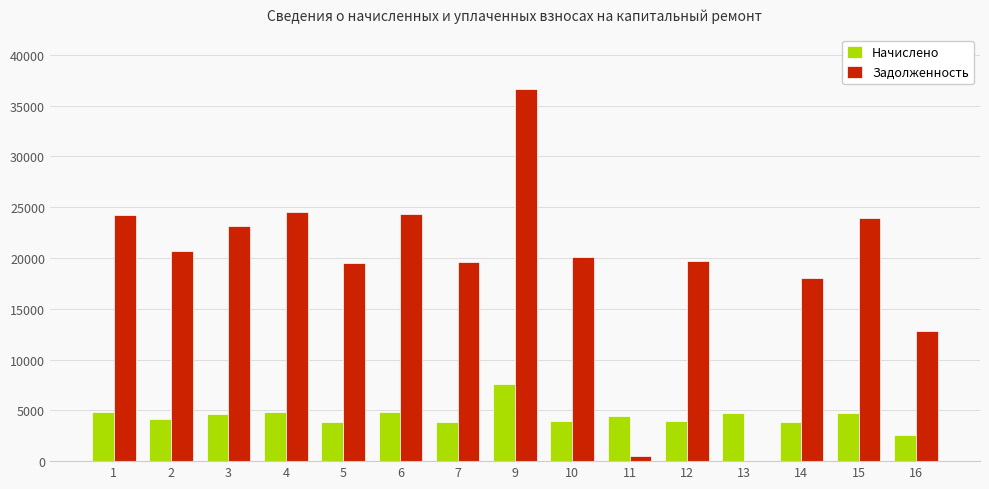

What is the sum of all Начислено values?

66900.3